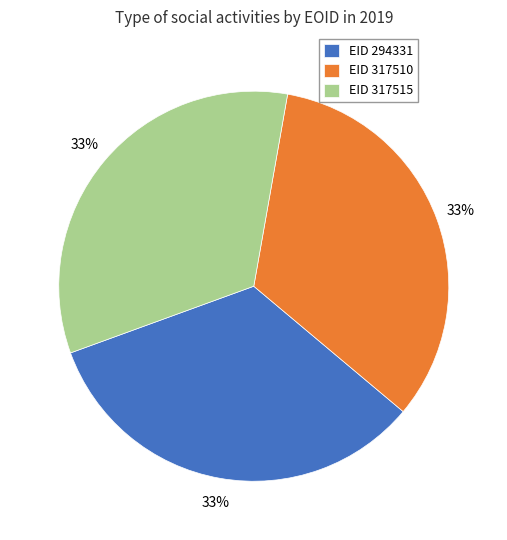

True or false: EID 317515 accounts for 33% of the total.

True